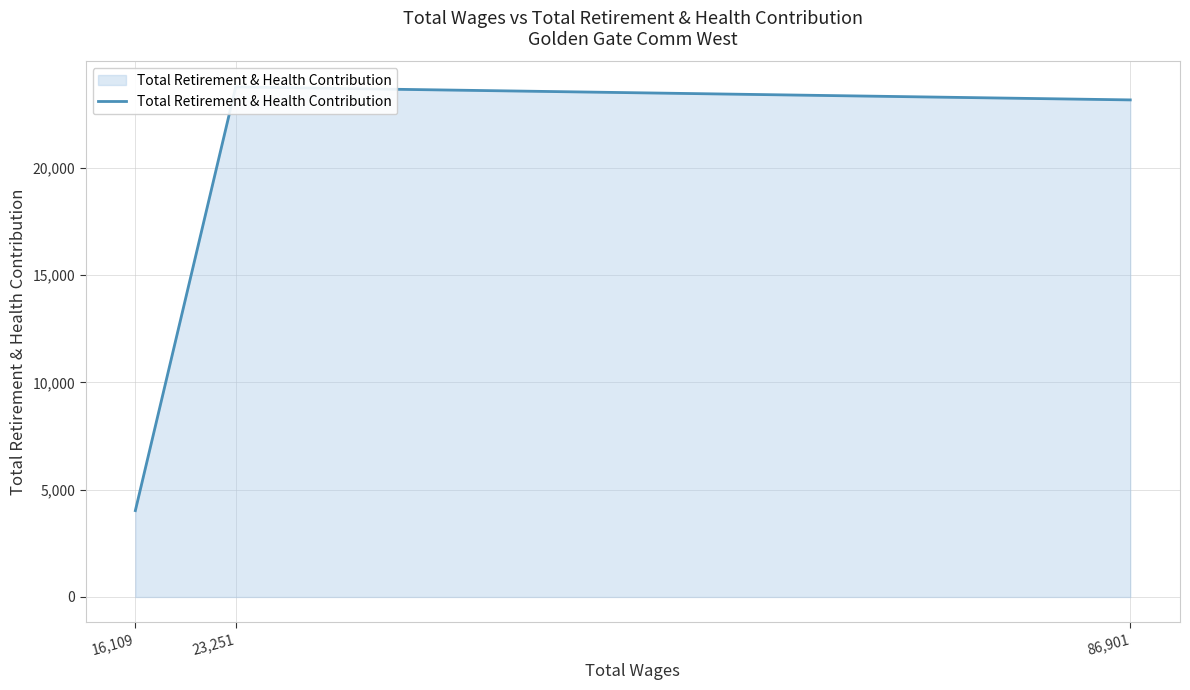

Reading left to right, what are all the values shown in this chart?

4026	23775	23172